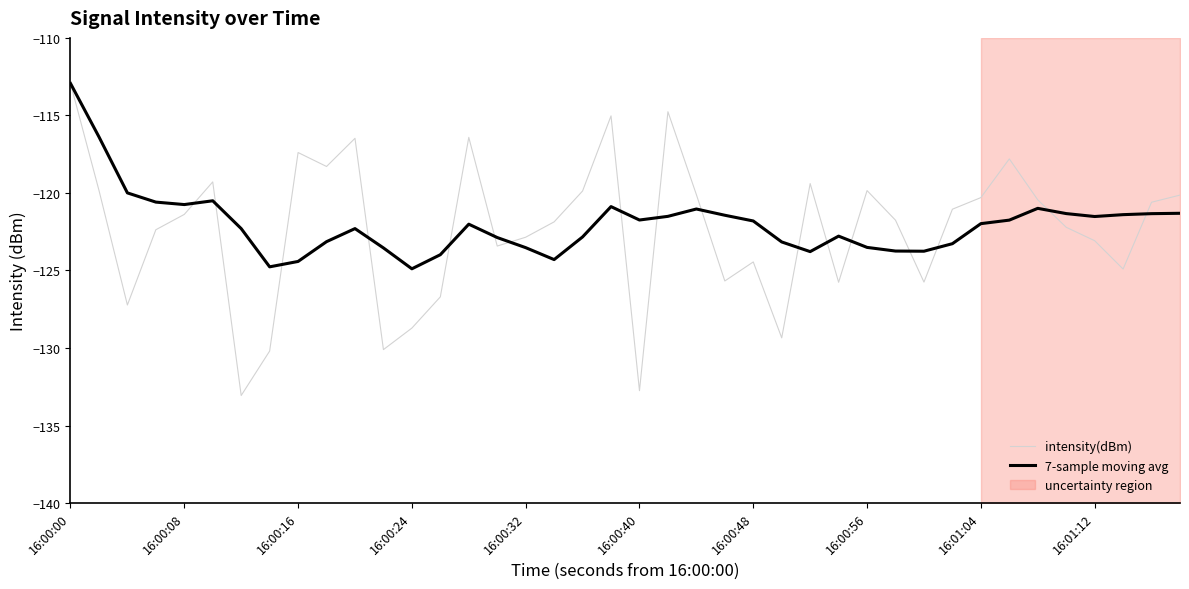

How many intersections are there between intensity(dBm) and 7-sample moving avg?

17